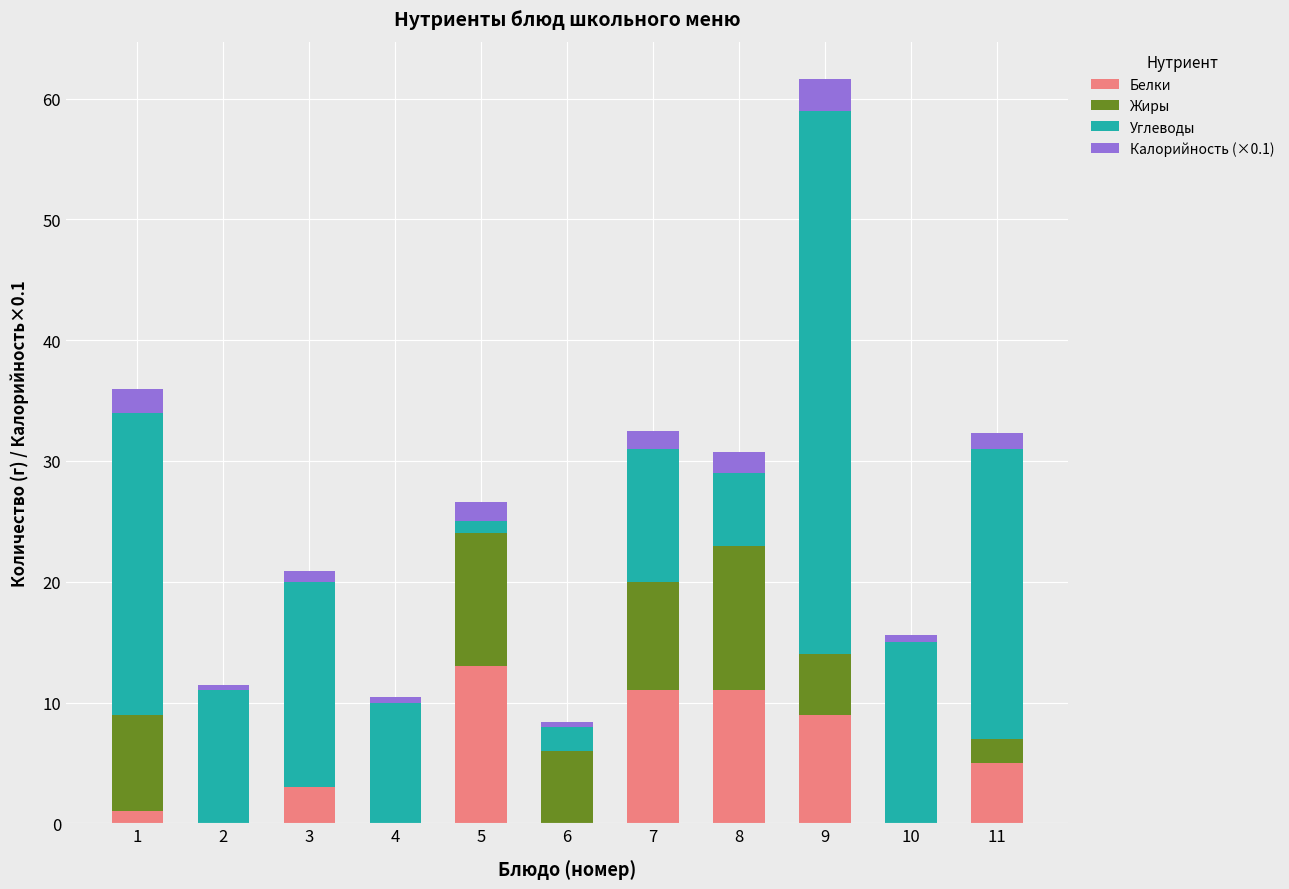

Which category has the highest value in the Белки series?

5